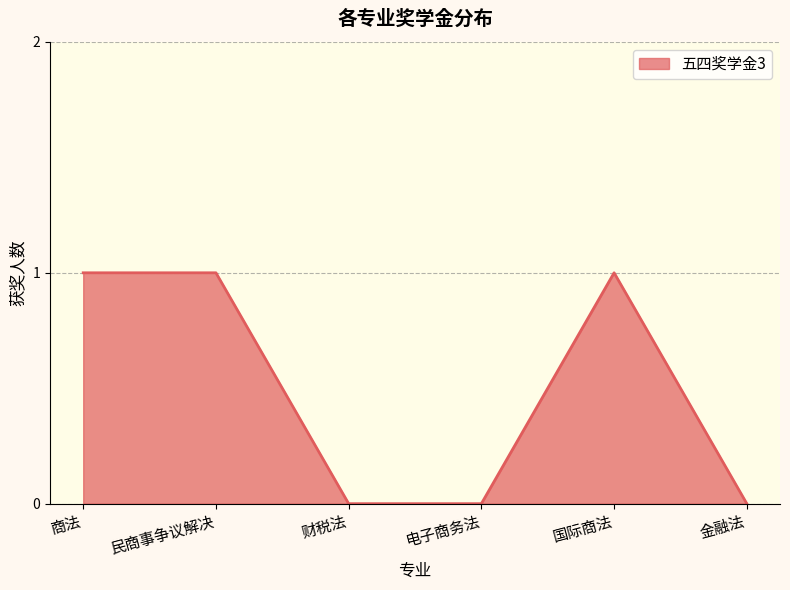

What position from the left is 电子商务法?

4